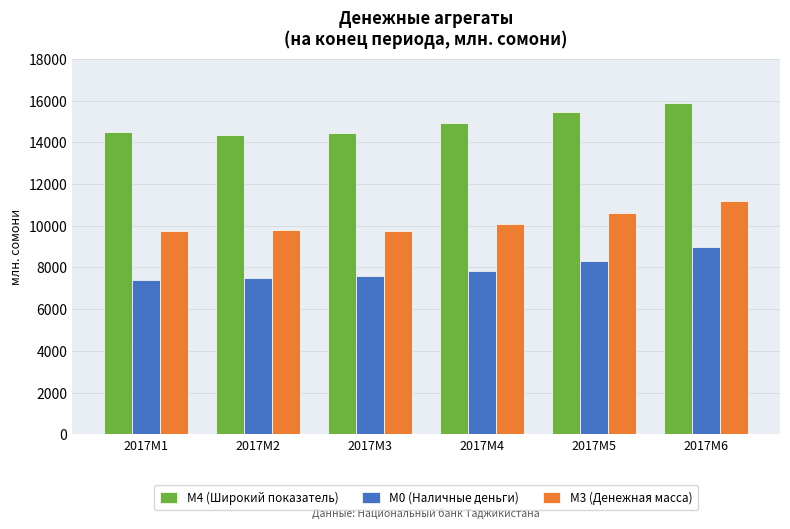

How many bars are there in total?

18